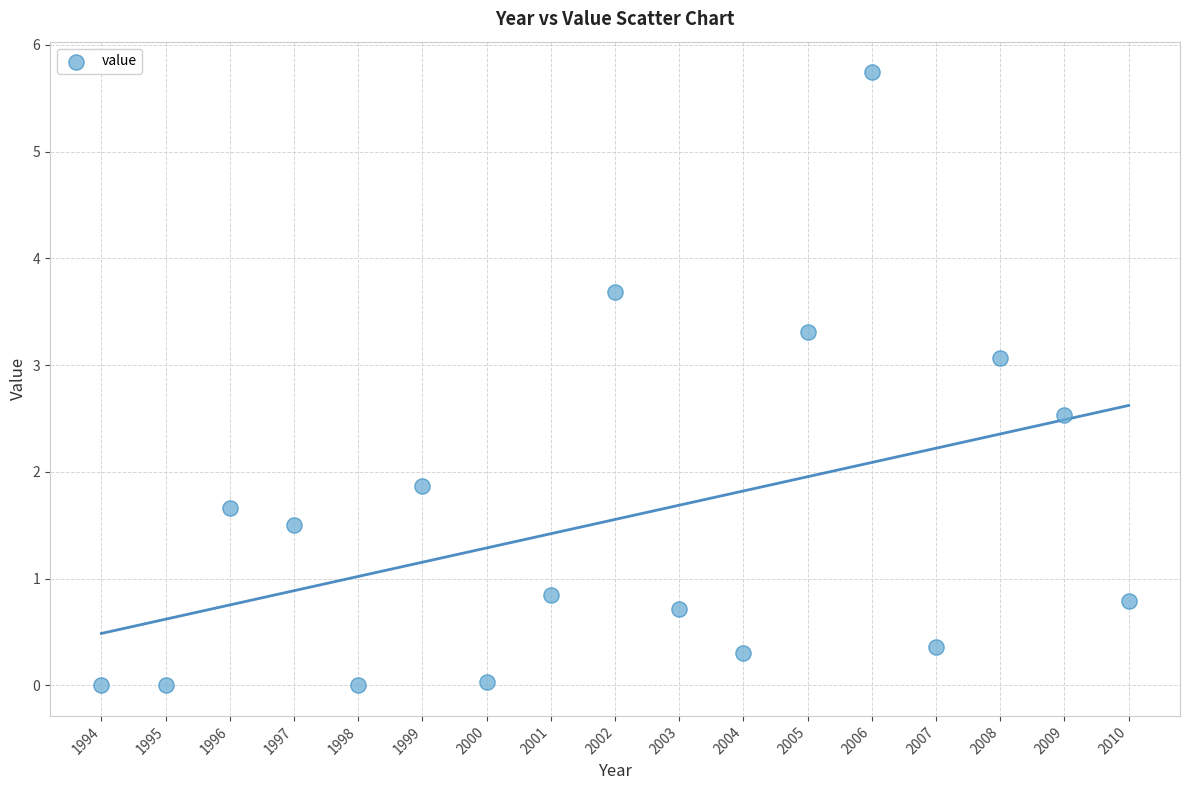

What Y value in the scatter plot is closest to 2?

1.9